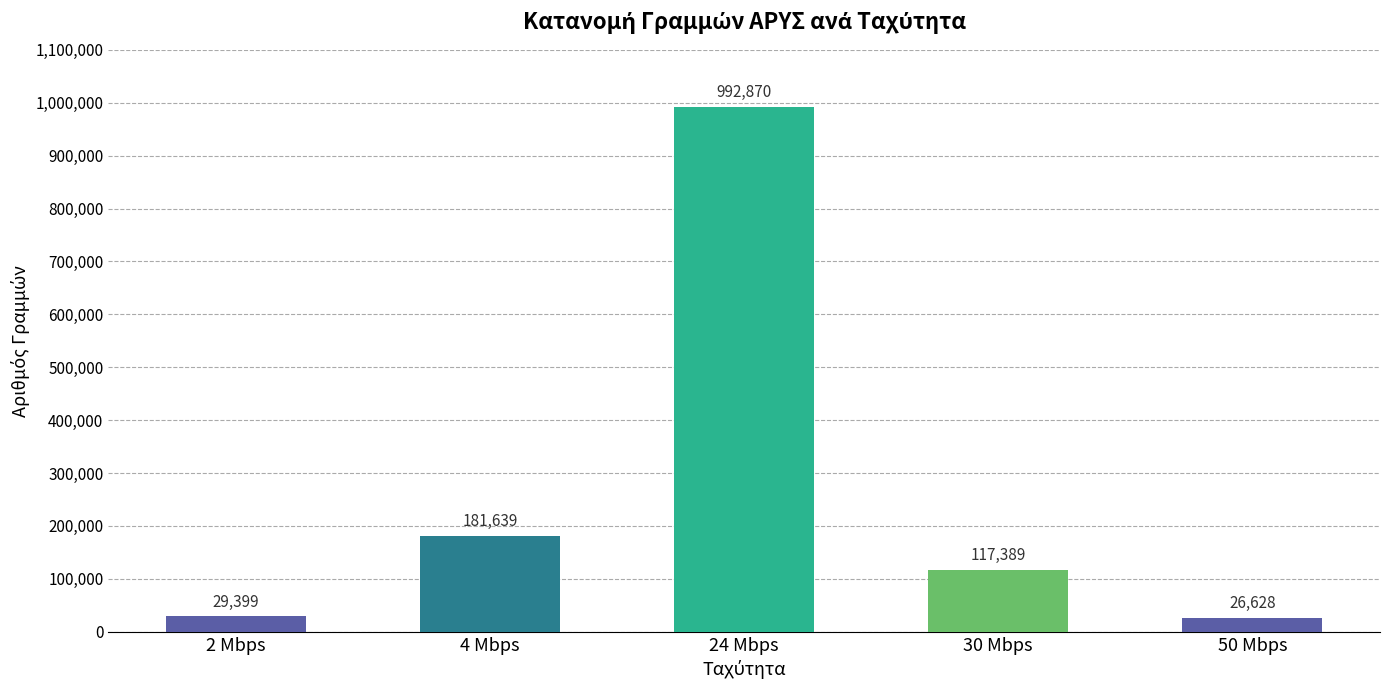

What is the value of the 2nd bar from the left?

181639